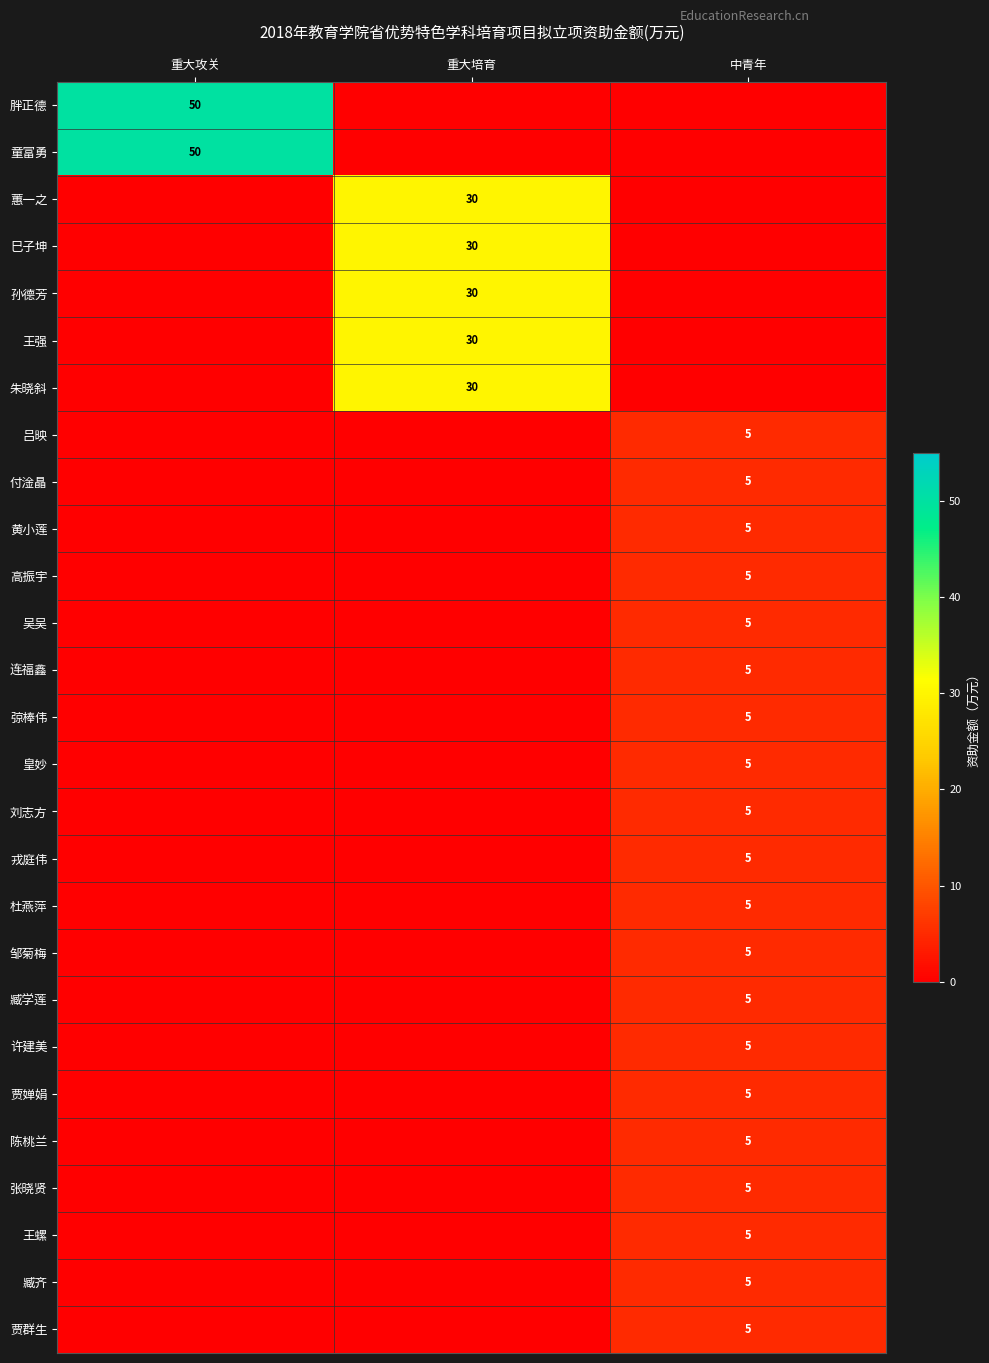

The value of 贾婵娟 at 中青年 is 8. True or false?

False